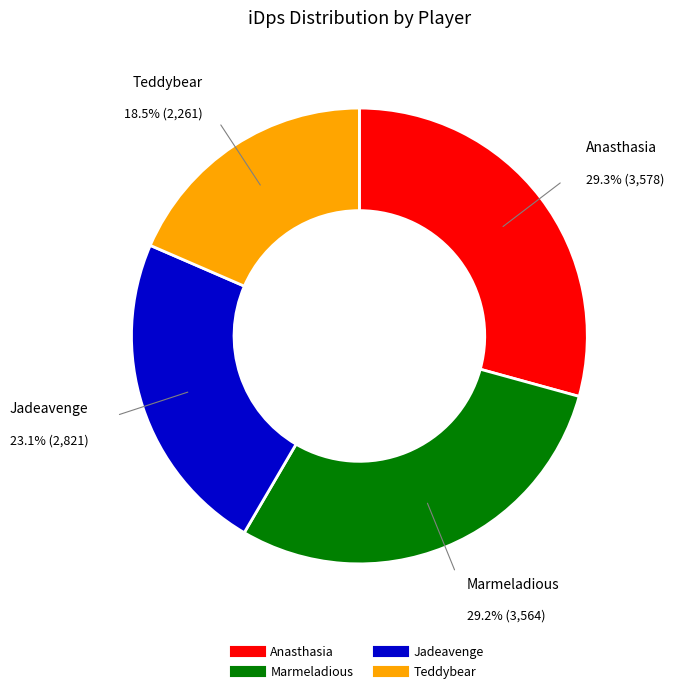

Is it true that Anasthasia is 29% of the pie?

True